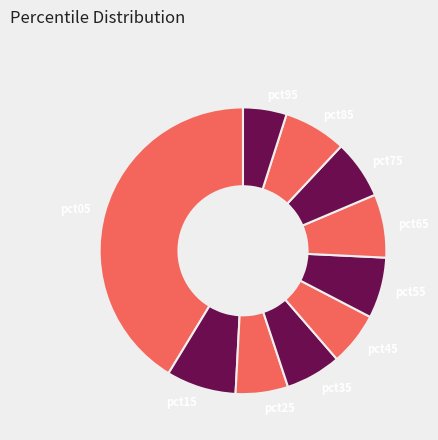

Which category has the biggest portion of the pie?

pct05